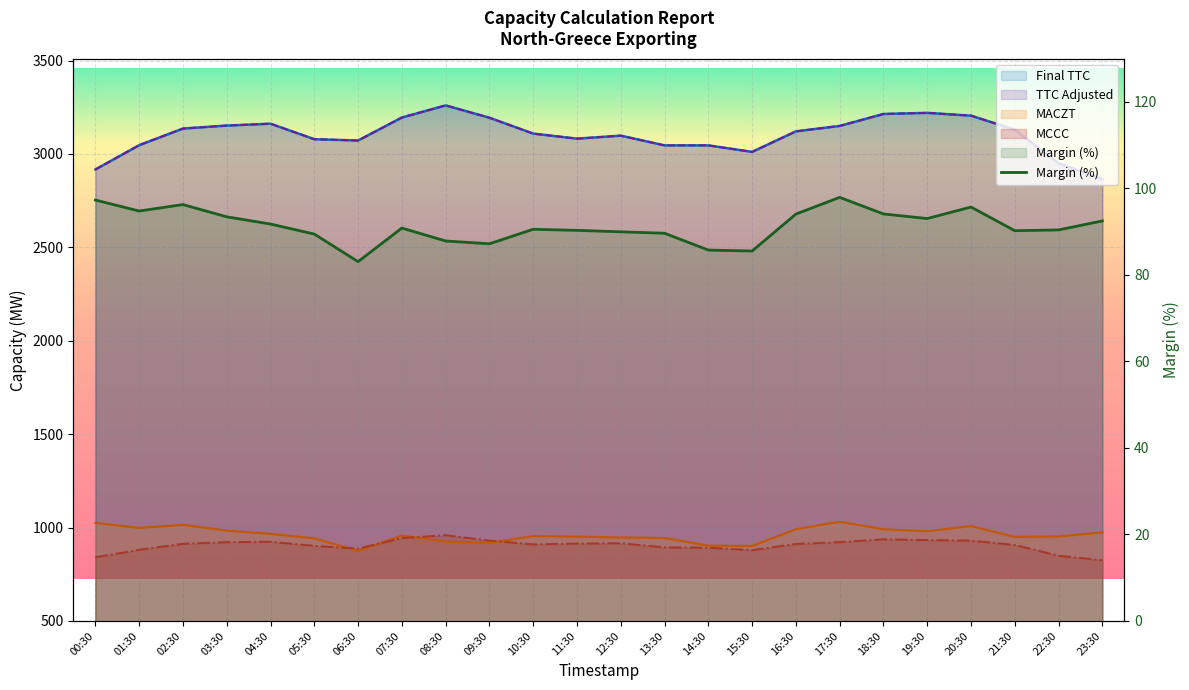

Where is Final TTC nearest to the value 3063?

06:30